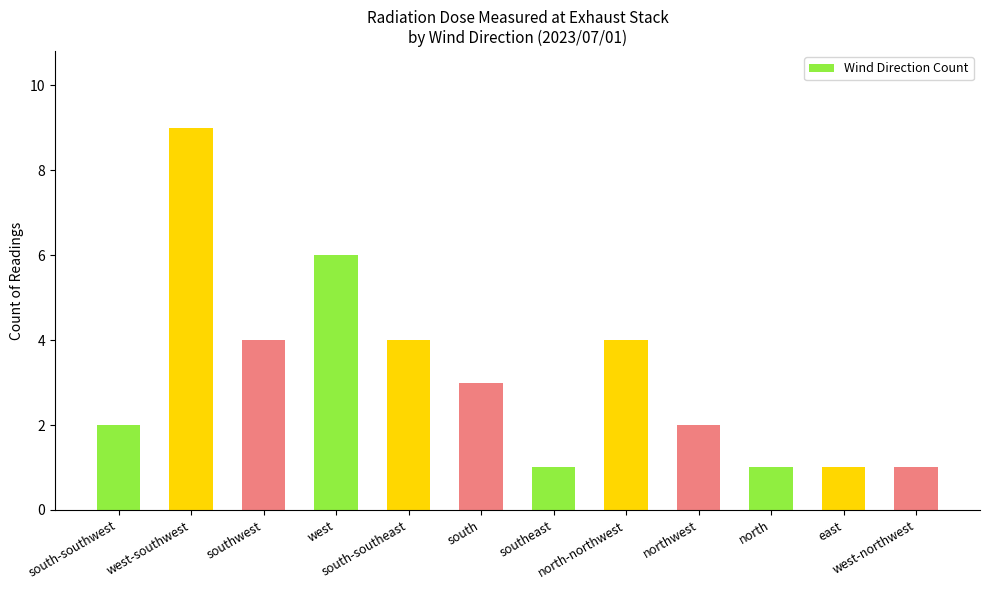

What is the maximum value shown in the chart?

9